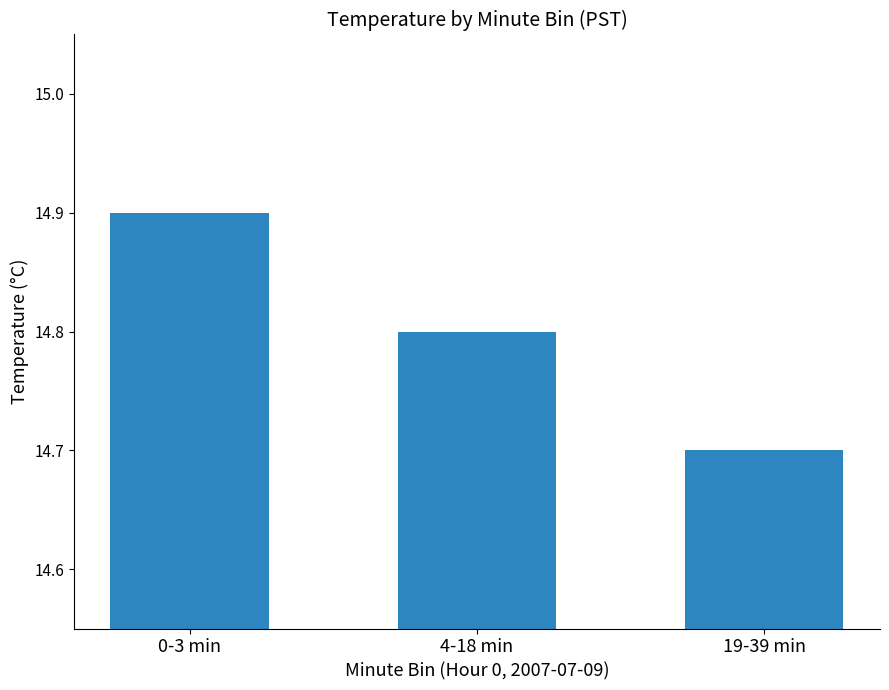

The value at 0-3 min is 14.9. True or false?

True